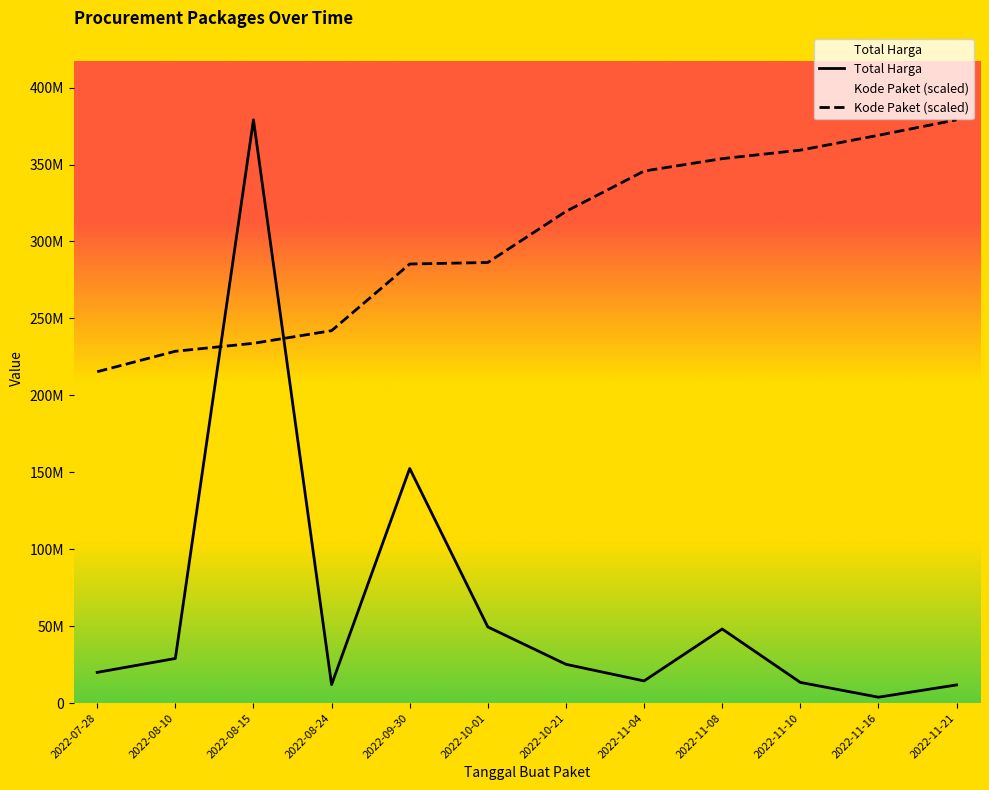

Which category has the lowest value in the Kode Paket series?

2022-07-28